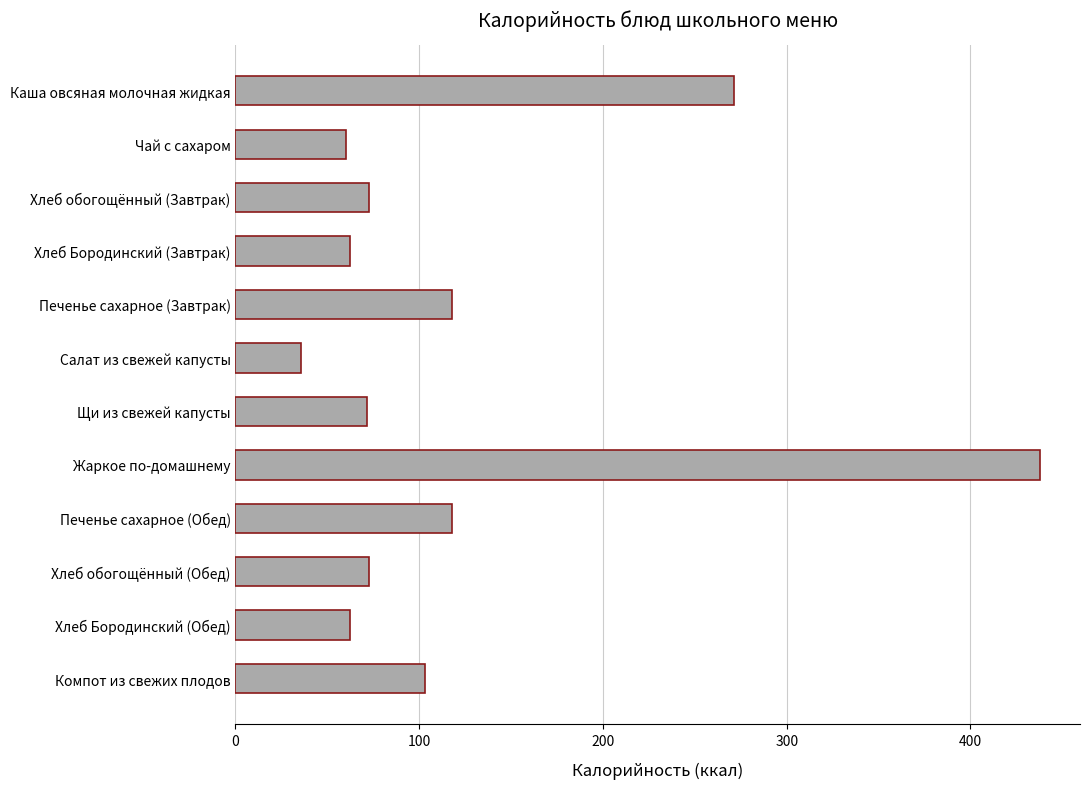

Which has a higher value, Хлеб Бородинский (Завтрак) or Печенье сахарное (Завтрак)?

Печенье сахарное (Завтрак)